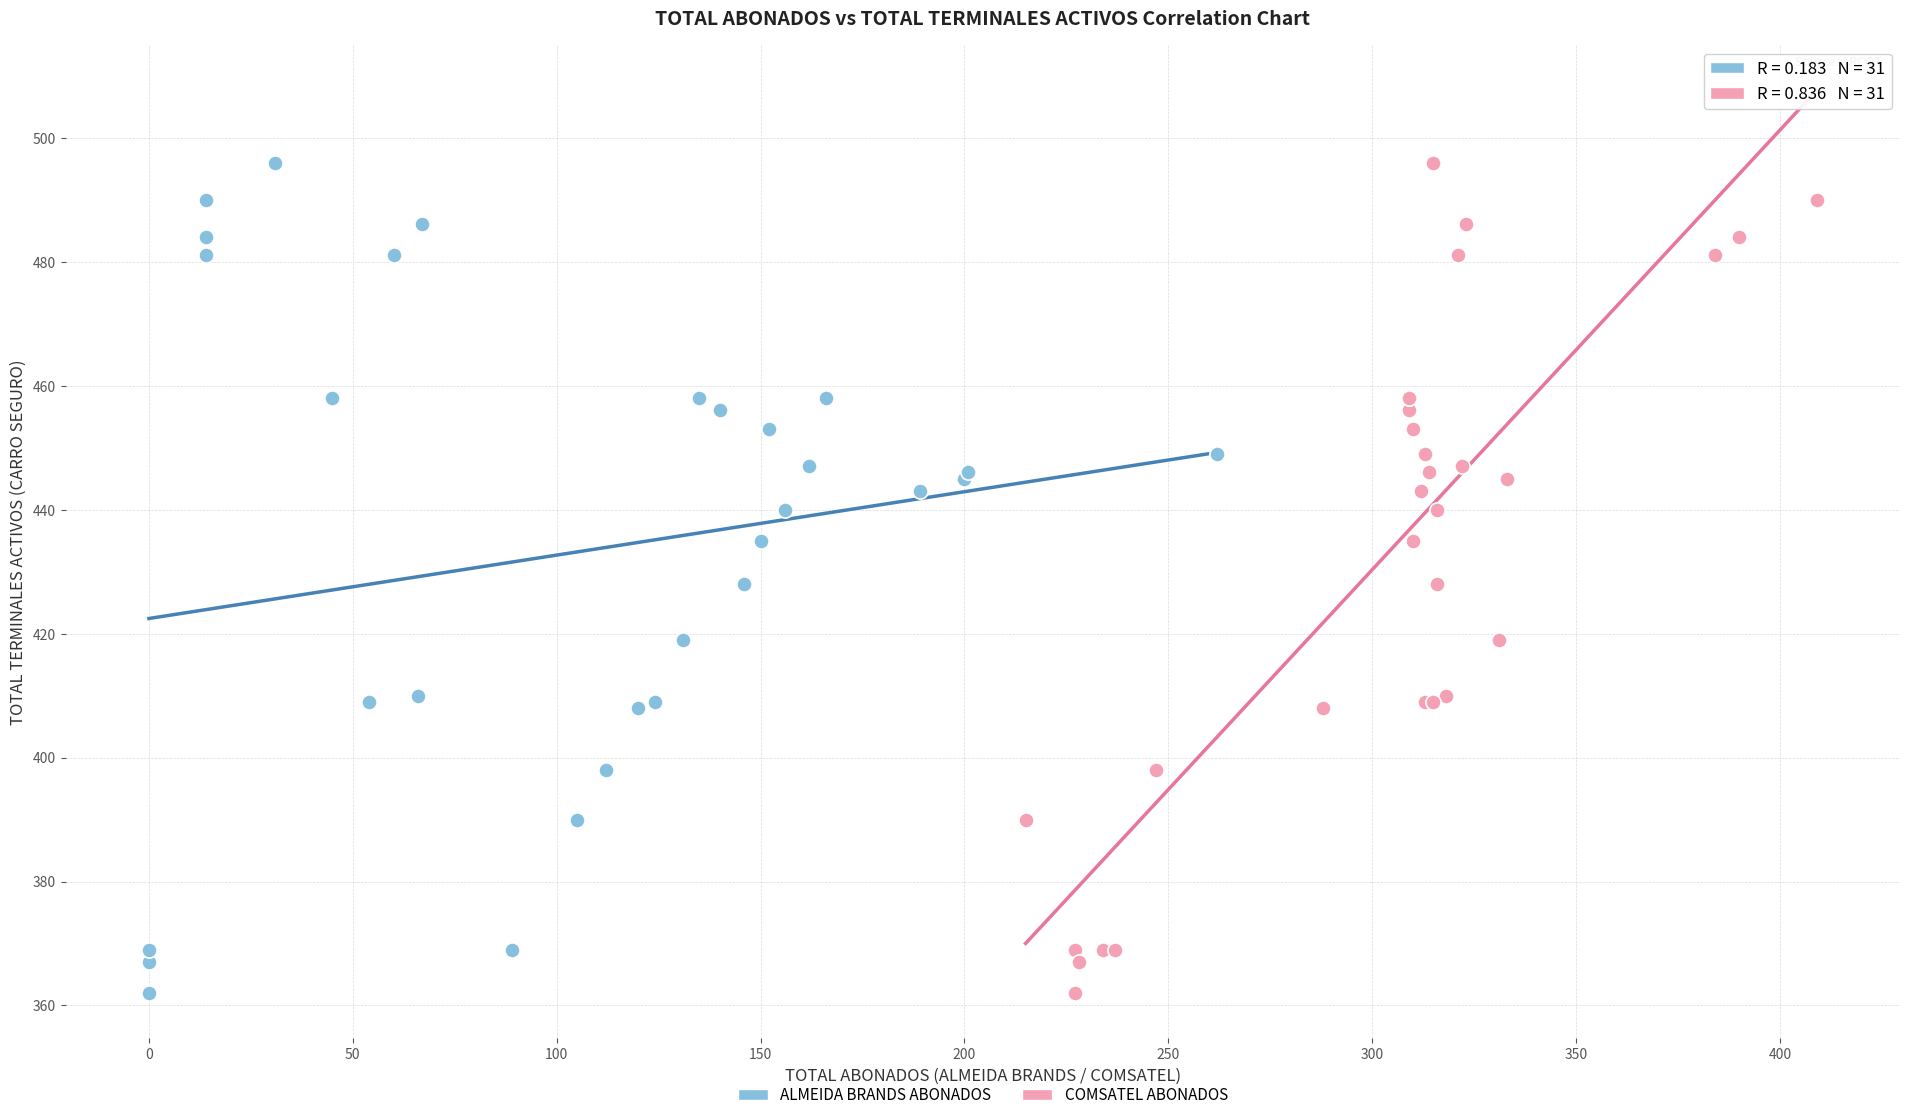

What are all the series names shown in the legend?

ALMEIDA BRANDS ABONADOS, COMSATEL ABONADOS